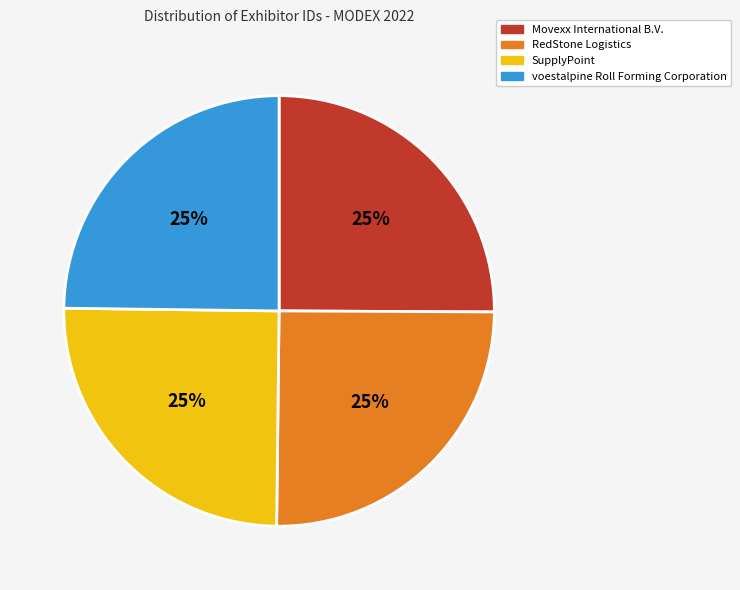

Is voestalpine Roll Forming Corporation the majority of the pie?

No